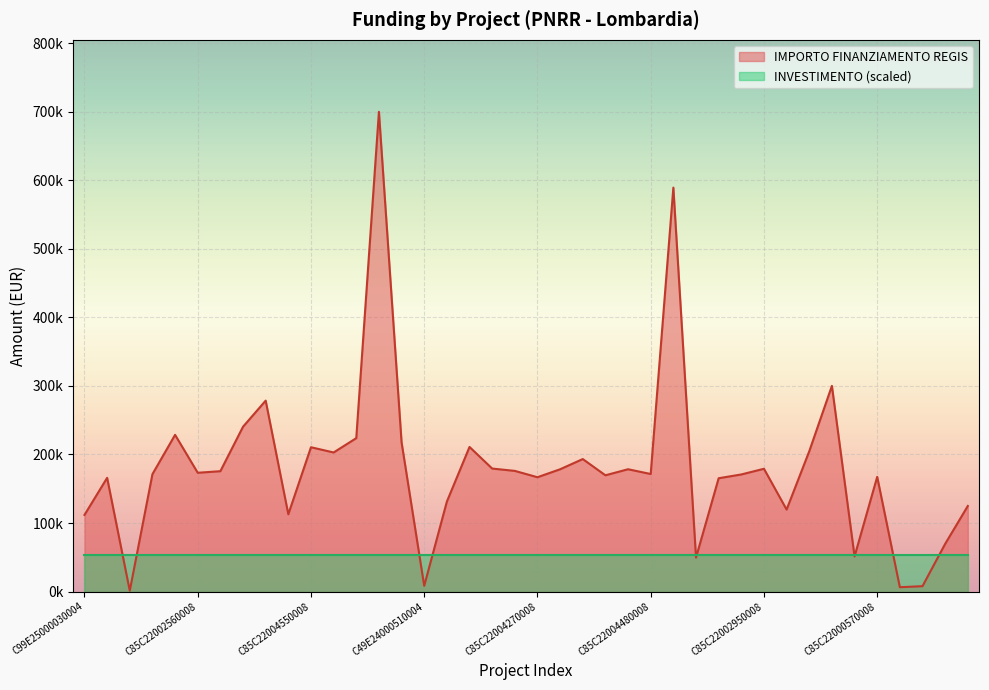

Reading left to right, list all the values displayed in this chart.

C99E25000030004=111760.0	C19E25000060004=165869.6	C49E25000030004=1200.0	C85C22002890008=171177.7	C85C22003700008=228592.8	C85C22002560008=173263.3	C85C22003480008=175568.4	C85C22003690008=240397.6	C19E24000320004=278493.2	C29E24000390004=112730.4	C85C22004550008=210514.6	C85C22003960008=202864.8	C85C22003950008=223771.4	C85C22004240008=699734.4	C85C22003840008=217613.5	C49E24000510004=8377.6	C85C22000770008=131200.0	C85C22004400008=210913.7	C85C22003970008=179420.1	C85C22000950008=176000.4	C85C22004270008=166759.8	C85C22004610008=178382.6	C85C22003090008=193263.3	C85C22001770008=169582.1	C85C22002870008=178415.8	C85C22004480008=171450.0	C85C22004490008=589176.8	C85C22004510008=49500.0	C85C22002780008=165282.1	C85C22001380008=170800.4	C85C22002950008=179105.2	C85C22002850008=119584.9	C85C22001510008=204636.2	C99E24000160004=300000.0	C69E24000370004=51240.0	C85C22000570008=167299.1	C85C22002710008=6330.0	C49E24000140004=7853.0	C19E24000120004=69532.6	C85C22000050008=124800.0